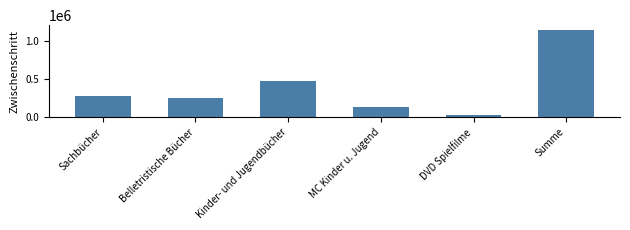

Reading right to left, list all the values displayed in this chart.

1145312	27496	126896	469084	246176	275660